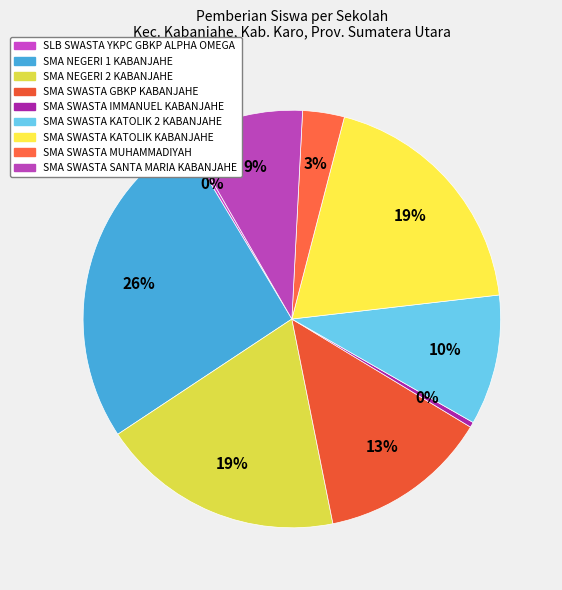

To the nearest percent, what portion does SMA SWASTA SANTA MARIA KABANJAHE represent?

9%